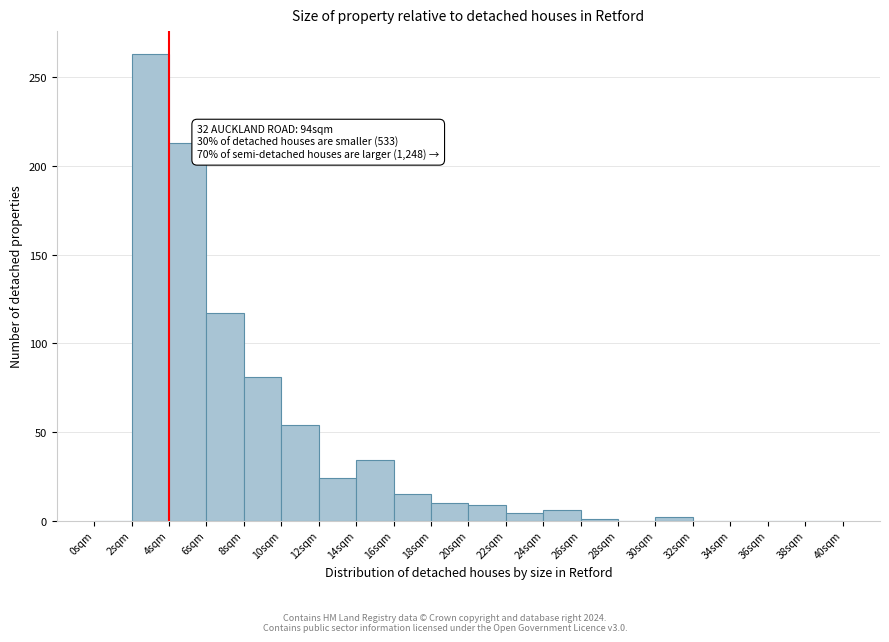

Over which range of the x-axis is the bar tallest?

2 to 4